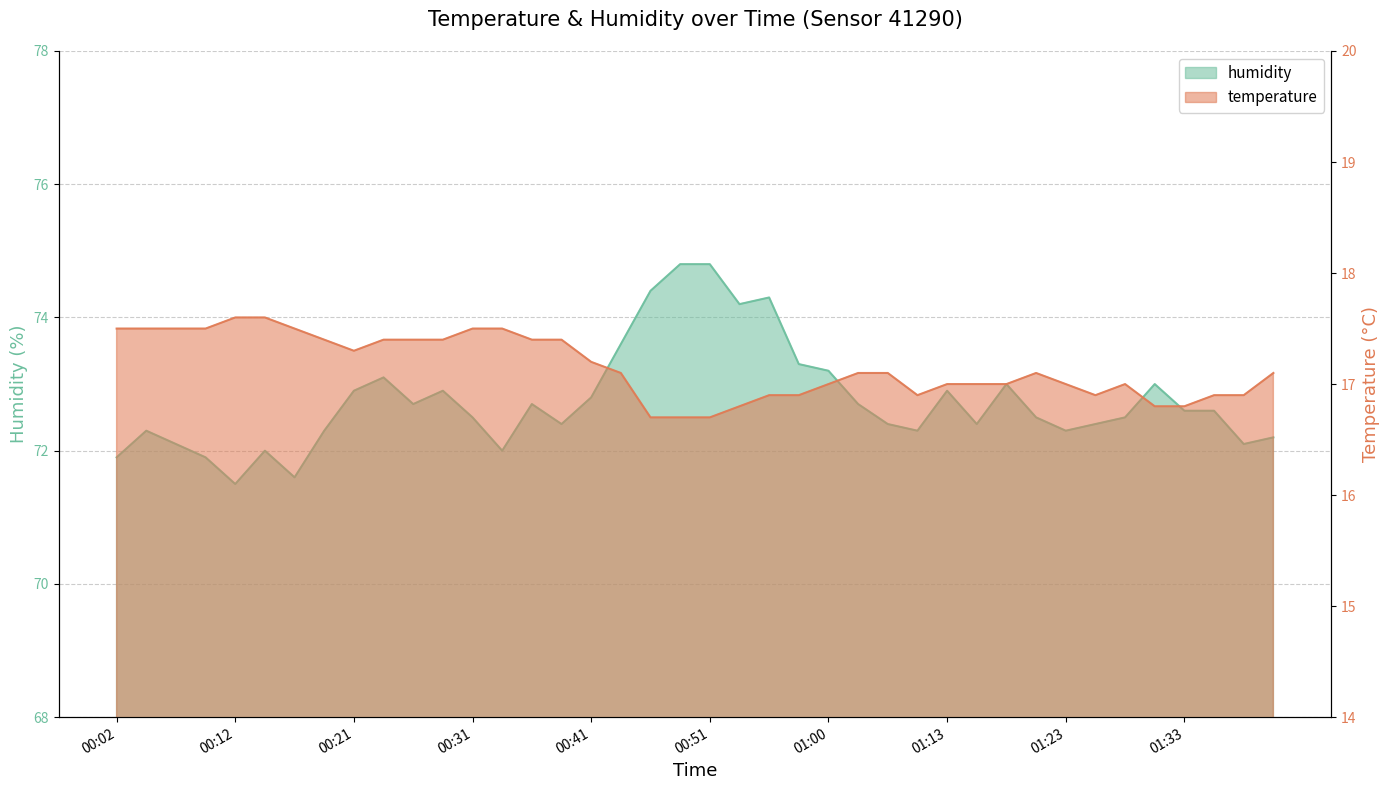

What is the average value of the humidity series?

72.8